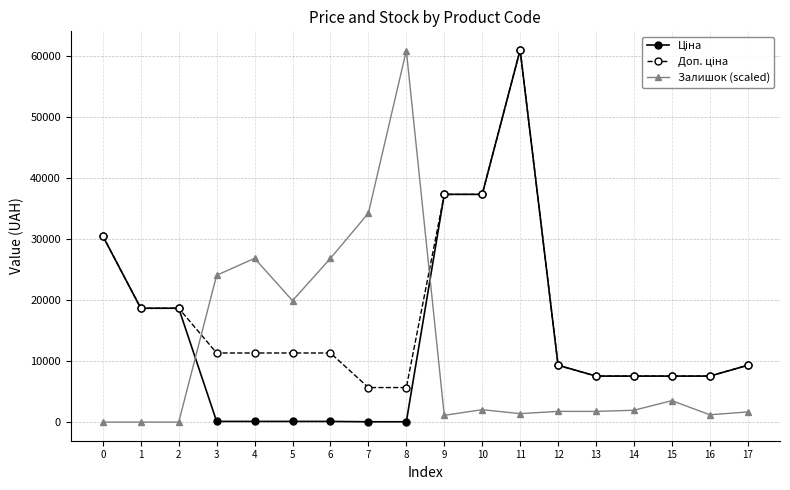

Count the number of categories in the chart.

18